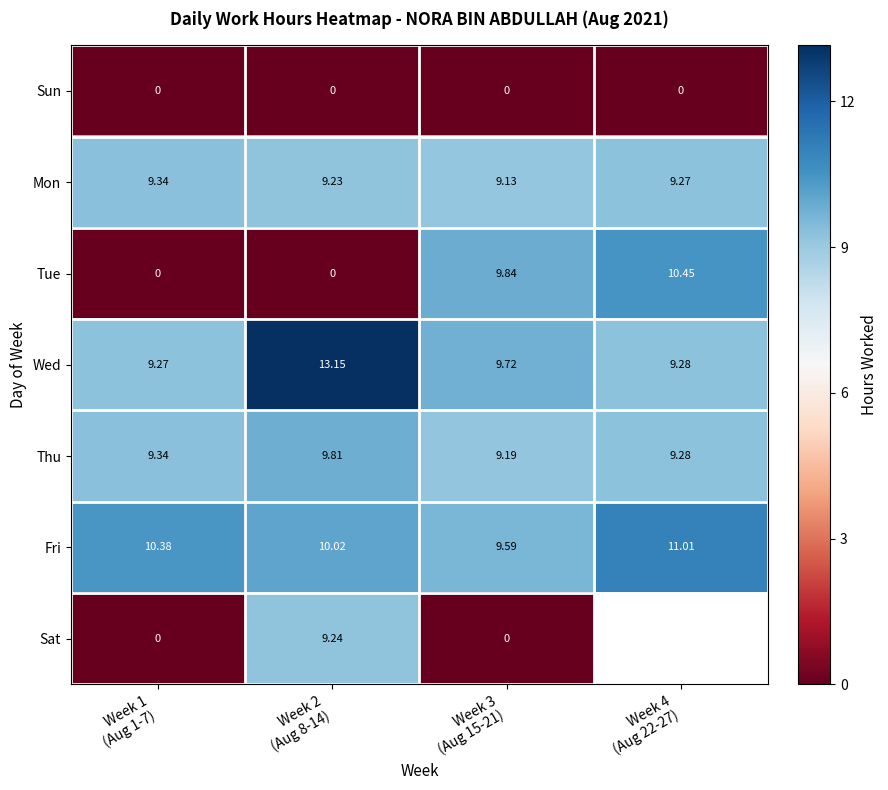

What is the difference between the maximum and second lowest values in the Mon series?

0.1